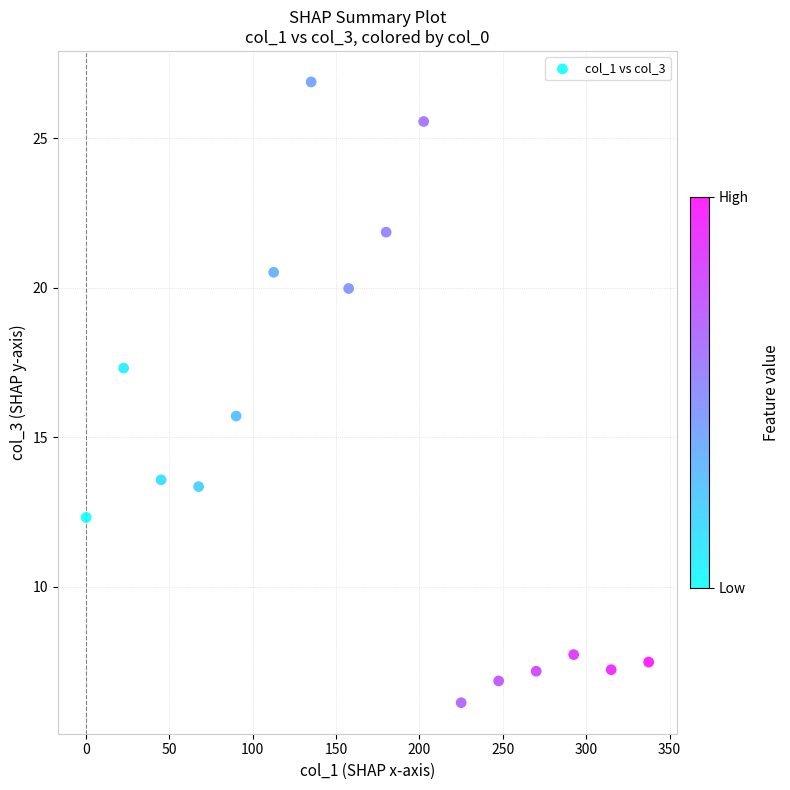

What is the range of Y values (max minus min)?

20.8